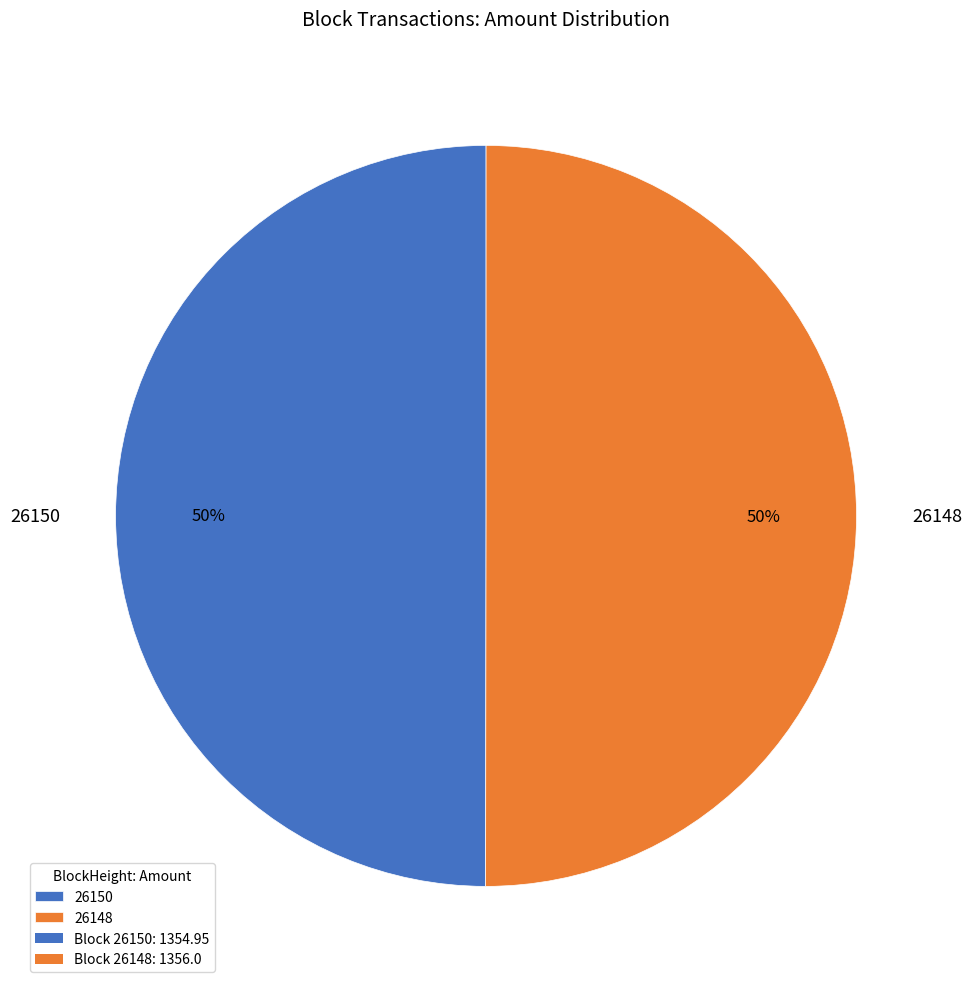

Do 26148 and 26150 together represent more than half of the pie?

Yes